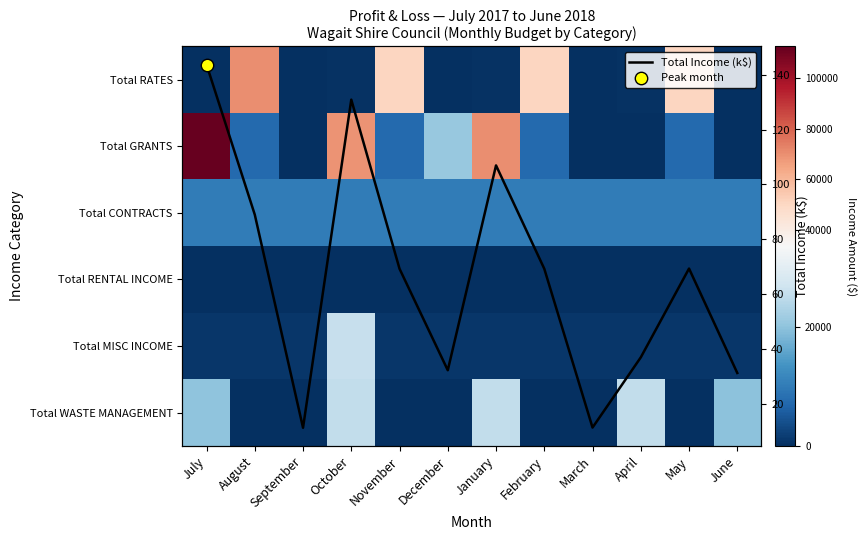

Where is Total GRANTS nearest to the value 56150?

October